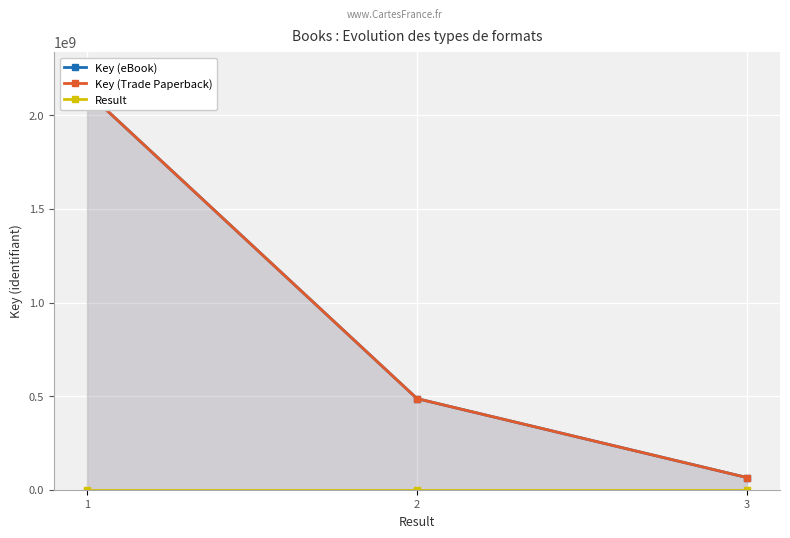

How many data points in Key (eBook) are above 486841716?

1